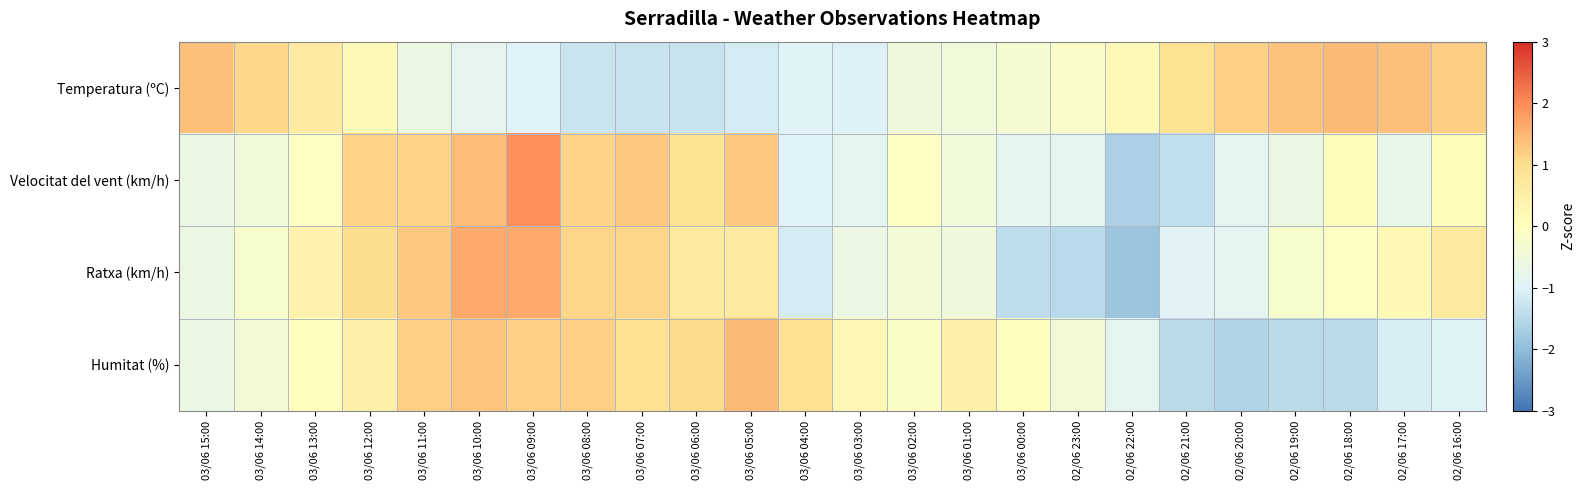

Reading left to right, extract all data points from this chart.

Temperatura (ºC): 03/06 15:00=1.4	03/06 14:00=1.1	03/06 13:00=0.7	03/06 12:00=0.2	03/06 11:00=-0.6	03/06 10:00=-0.8	03/06 09:00=-1.0	03/06 08:00=-1.3	03/06 07:00=-1.3	03/06 06:00=-1.3	03/06 05:00=-1.1	03/06 04:00=-1.0	03/06 03:00=-1.0	03/06 02:00=-0.5	03/06 01:00=-0.5	03/06 00:00=-0.3	02/06 23:00=-0.2	02/06 22:00=0.2	02/06 21:00=0.9	02/06 20:00=1.2	02/06 19:00=1.4	02/06 18:00=1.4	02/06 17:00=1.4	02/06 16:00=1.2
Velocitat del vent (km/h): 03/06 15:00=-0.6	03/06 14:00=-0.5	03/06 13:00=-0.1	03/06 12:00=1.1	03/06 11:00=1.1	03/06 10:00=1.4	03/06 09:00=1.9	03/06 08:00=1.1	03/06 07:00=1.3	03/06 06:00=0.9	03/06 05:00=1.3	03/06 04:00=-1.0	03/06 03:00=-0.9	03/06 02:00=-0.1	03/06 01:00=-0.5	03/06 00:00=-0.9	02/06 23:00=-0.9	02/06 22:00=-1.7	02/06 21:00=-1.4	02/06 20:00=-0.9	02/06 19:00=-0.6	02/06 18:00=0.1	02/06 17:00=-0.7	02/06 16:00=0.1
Ratxa (km/h): 03/06 15:00=-0.6	03/06 14:00=-0.2	03/06 13:00=0.4	03/06 12:00=1.0	03/06 11:00=1.3	03/06 10:00=1.6	03/06 09:00=1.6	03/06 08:00=1.1	03/06 07:00=1.1	03/06 06:00=0.7	03/06 05:00=0.7	03/06 04:00=-1.1	03/06 03:00=-0.6	03/06 02:00=-0.4	03/06 01:00=-0.5	03/06 00:00=-1.4	02/06 23:00=-1.5	02/06 22:00=-1.9	02/06 21:00=-1.0	02/06 20:00=-0.9	02/06 19:00=-0.2	02/06 18:00=-0.1	02/06 17:00=0.2	02/06 16:00=0.7
Humitat (%): 03/06 15:00=-0.6	03/06 14:00=-0.4	03/06 13:00=-0.0	03/06 12:00=0.5	03/06 11:00=1.2	03/06 10:00=1.3	03/06 09:00=1.2	03/06 08:00=1.2	03/06 07:00=1.0	03/06 06:00=1.1	03/06 05:00=1.4	03/06 04:00=1.0	03/06 03:00=0.2	03/06 02:00=-0.1	03/06 01:00=0.5	03/06 00:00=-0.0	02/06 23:00=-0.4	02/06 22:00=-0.9	02/06 21:00=-1.5	02/06 20:00=-1.6	02/06 19:00=-1.5	02/06 18:00=-1.5	02/06 17:00=-1.1	02/06 16:00=-1.0